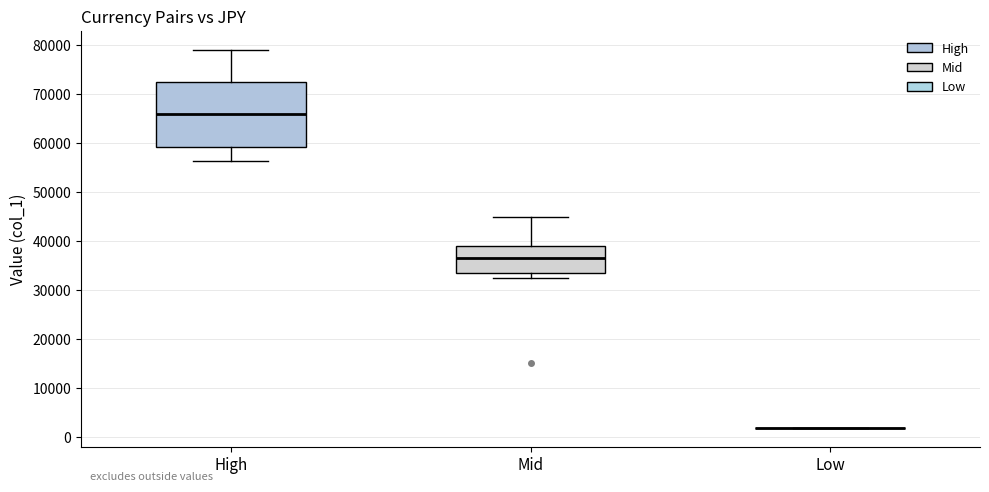

Where does the median line of the box for Mid sit on the y-axis? The values are not printed on the chart, so give them approximately, as read against the axis.

36000